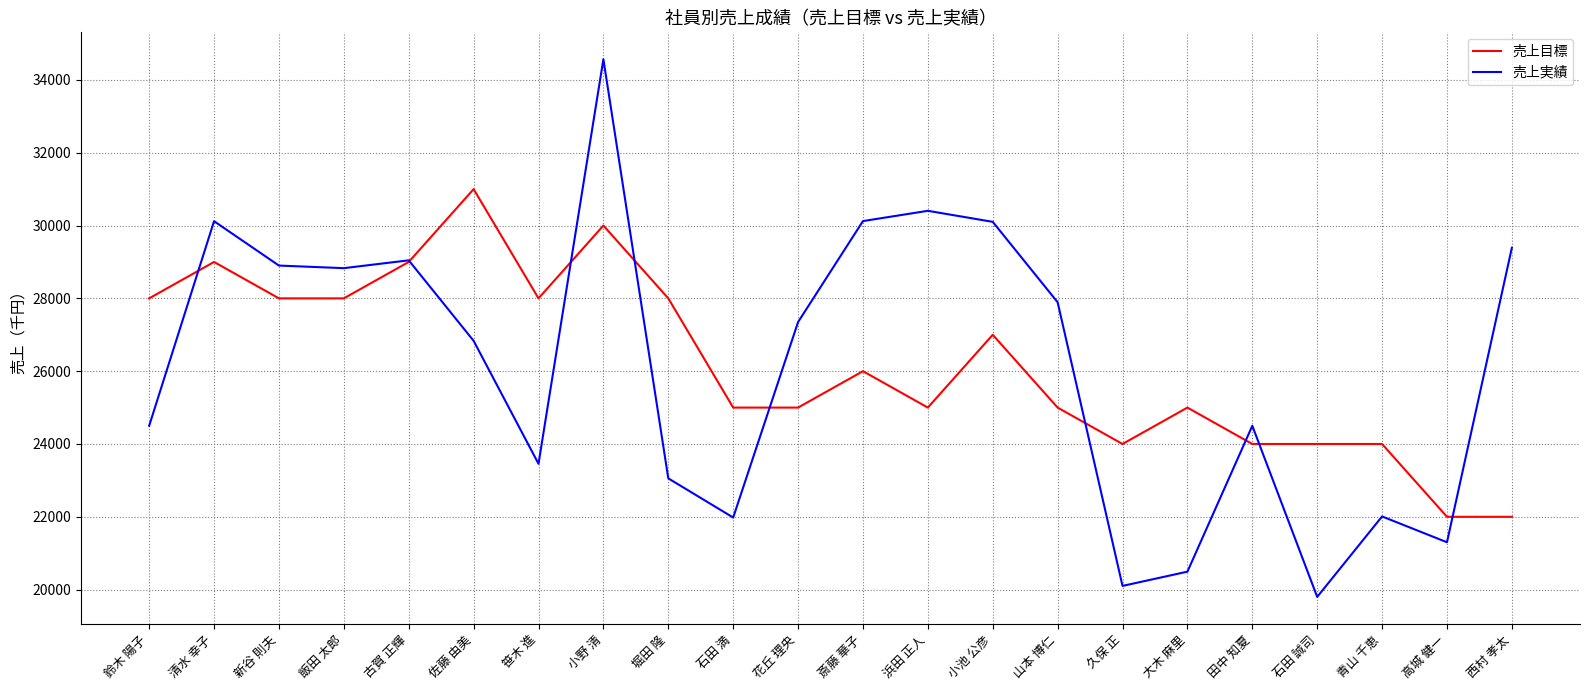

What is the difference between the maximum and minimum values in the 売上目標 series?

9000